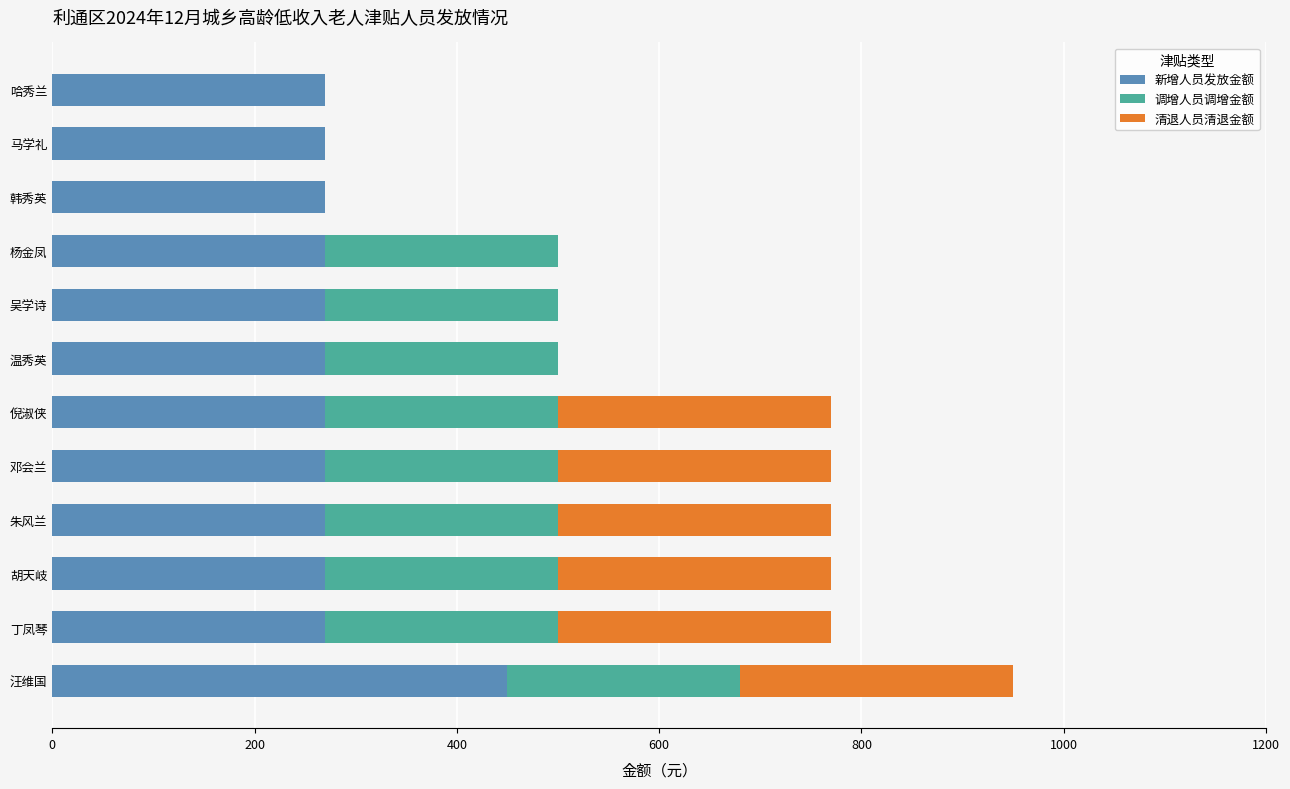

At which category is the sum across all series the highest?

汪维国